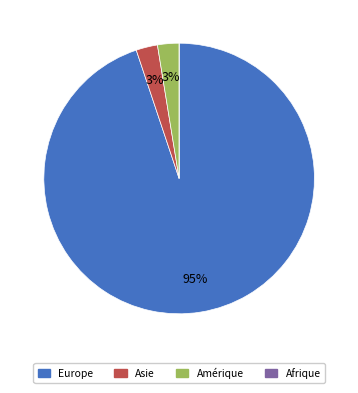

What is the ratio of the value at Asie to the value at Amérique?

1.0